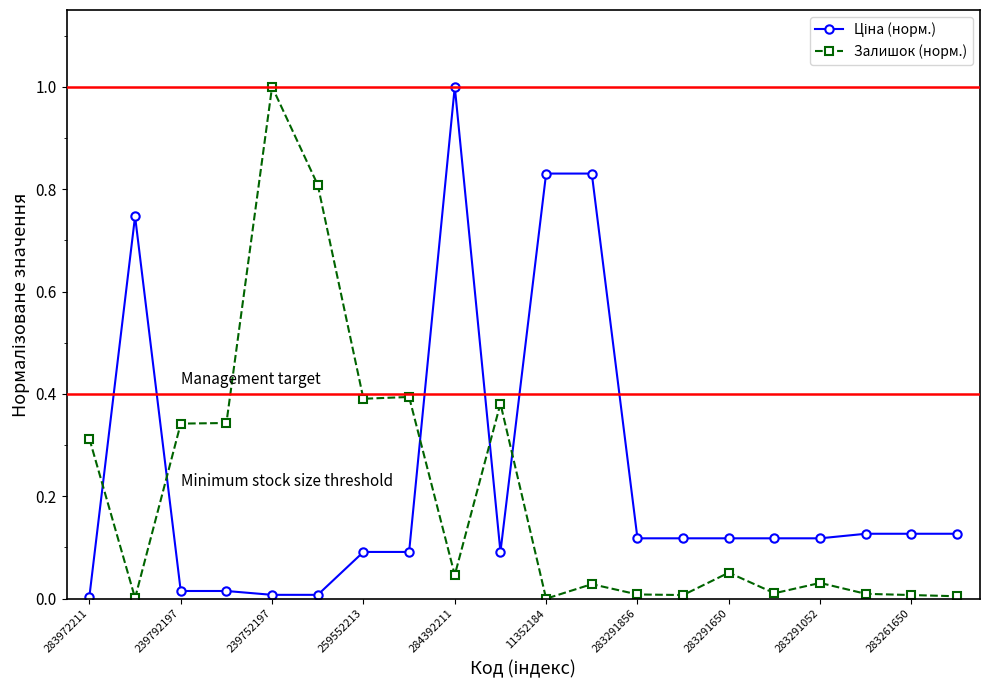

What is the difference between the maximum and minimum values in the Залишок (норм.) series?

1.0